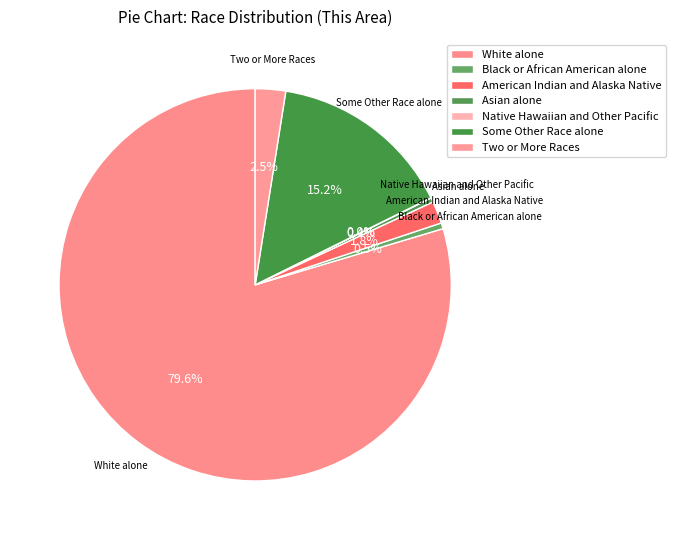

To the nearest percent, what is the difference between the American Indian and Alaska Native and Some Other Race alone slice percentages?

13%